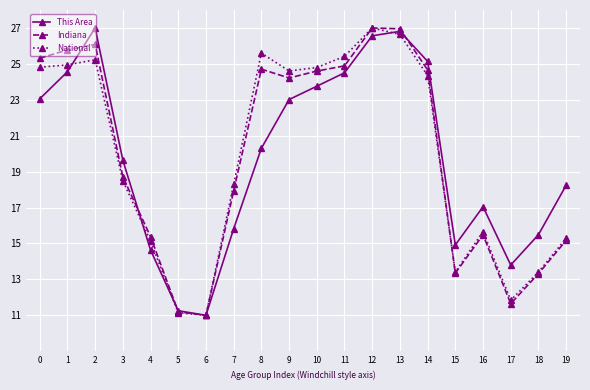

What is the sum of the Indiana values at 9 and 5?

35.4